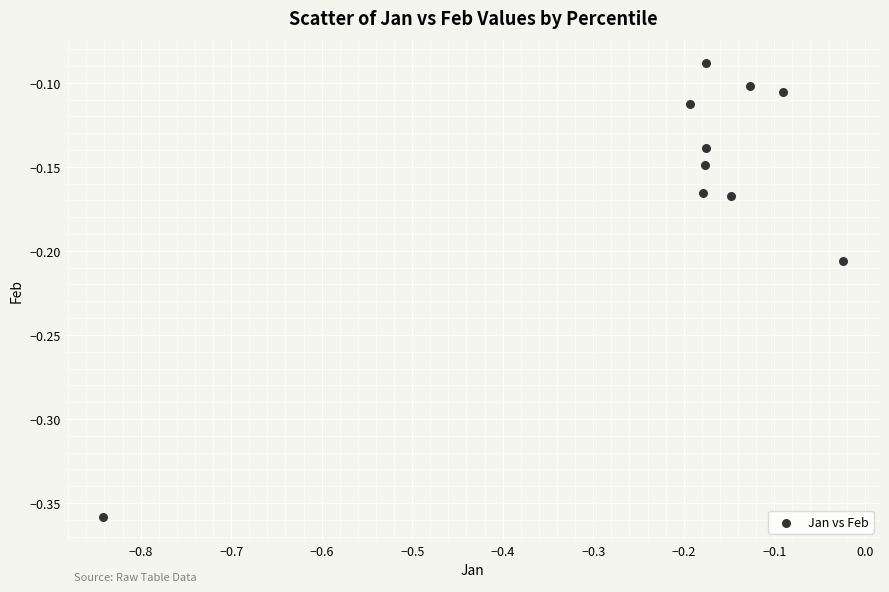

What is the range of X values (max minus min)?

0.8